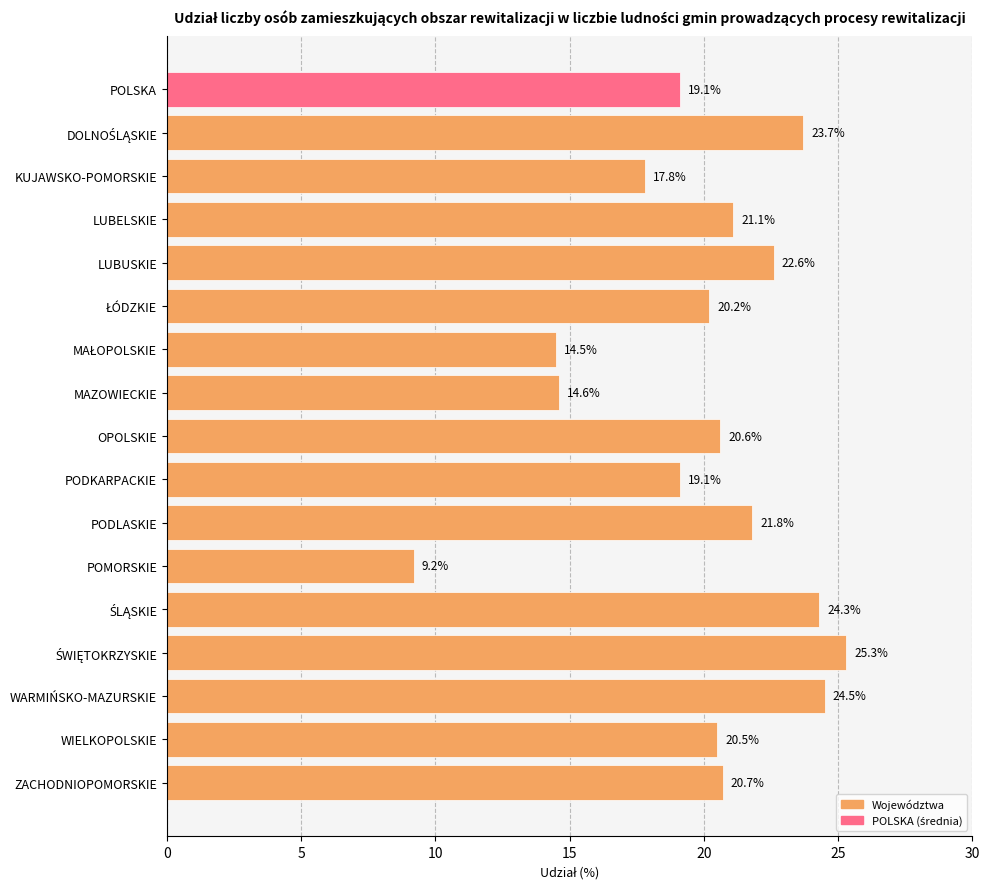

What is the label of the 9th bar from the bottom?

OPOLSKIE